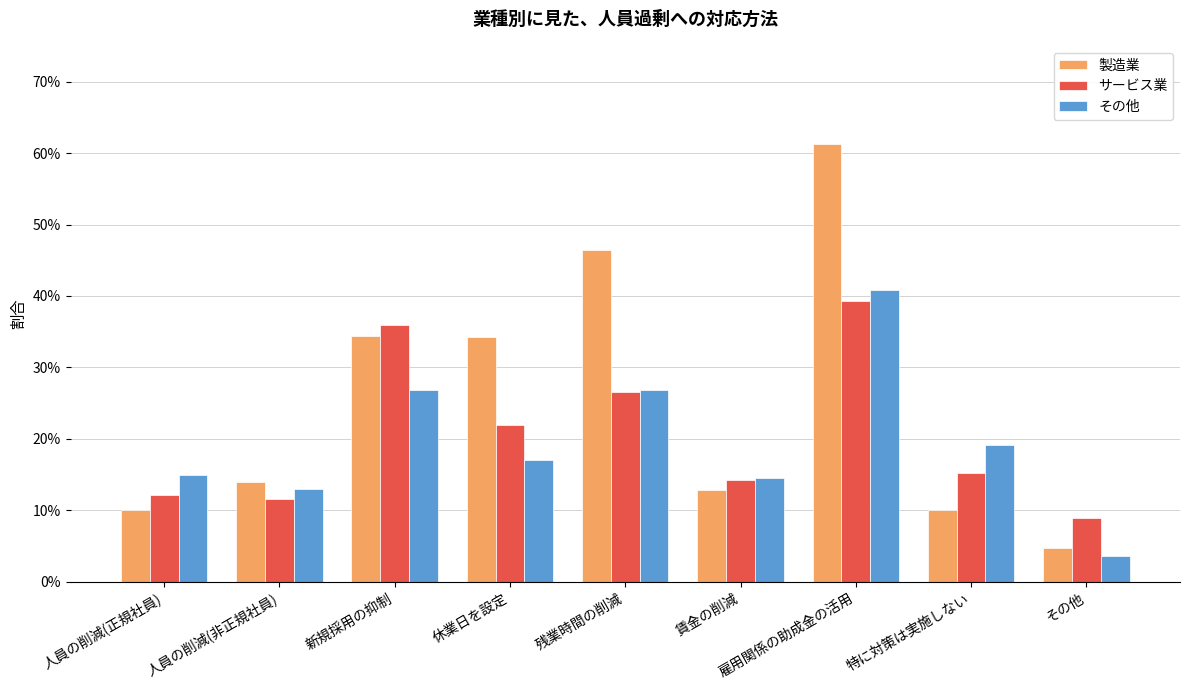

What is the difference between the maximum and minimum values in the 製造業 series?

0.6